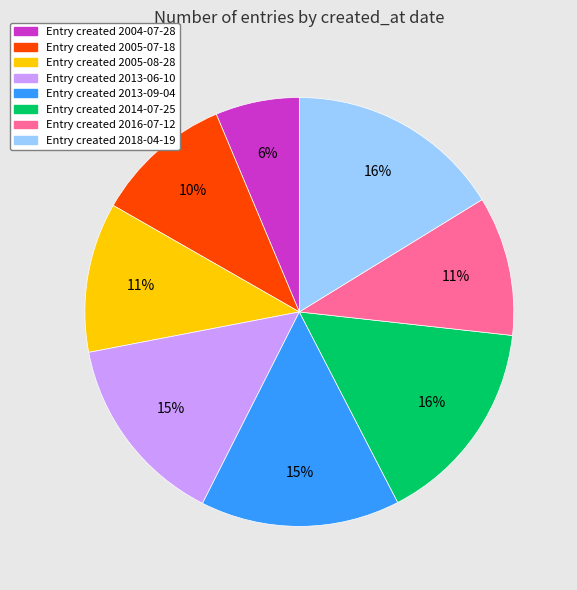

To the nearest percent, what is the average slice percentage?

12%